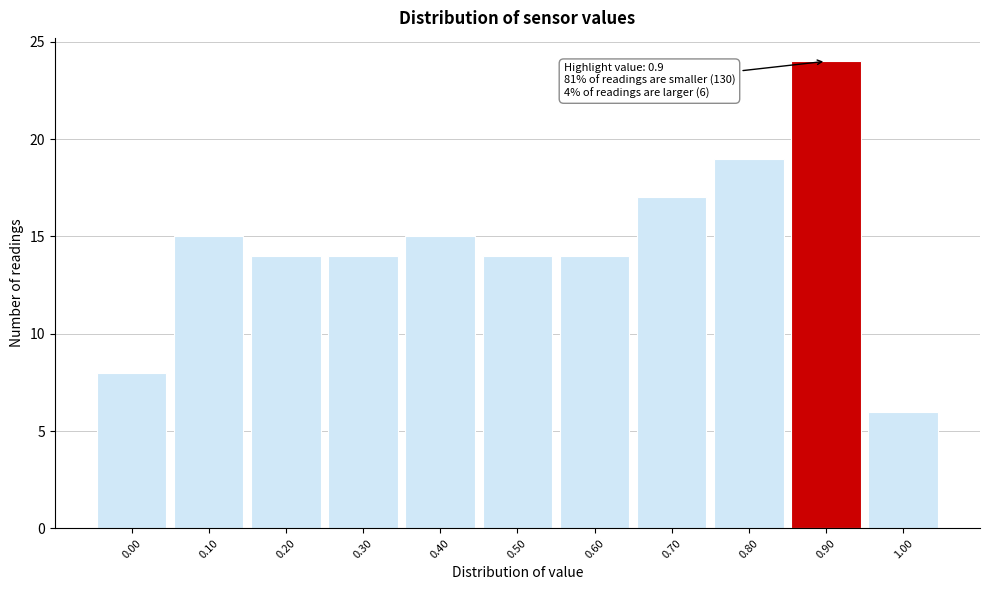

Which range on the x-axis has the tallest bar?

0.85 to 0.95